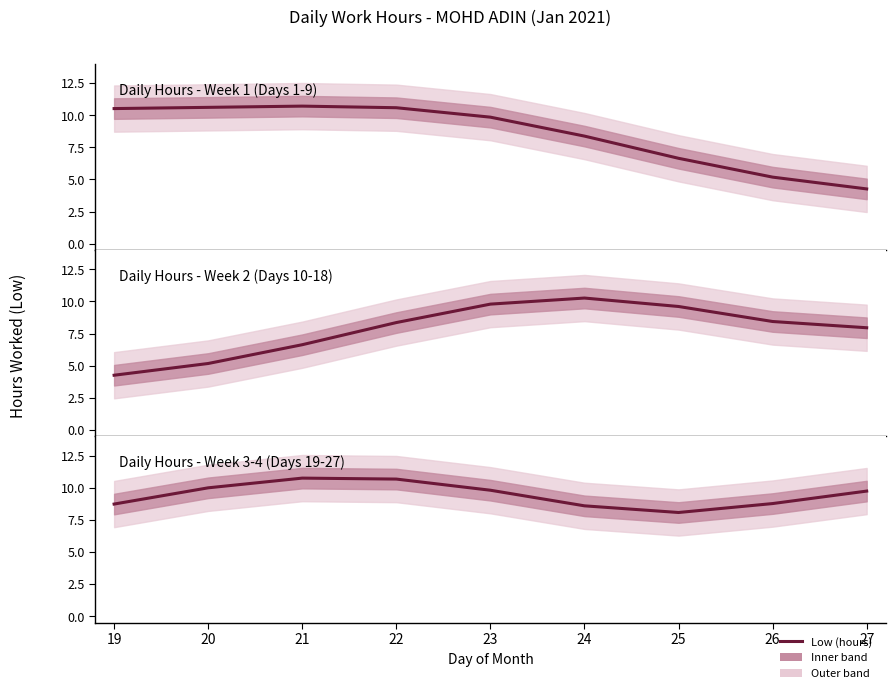

How many lines are shown in the chart?

1